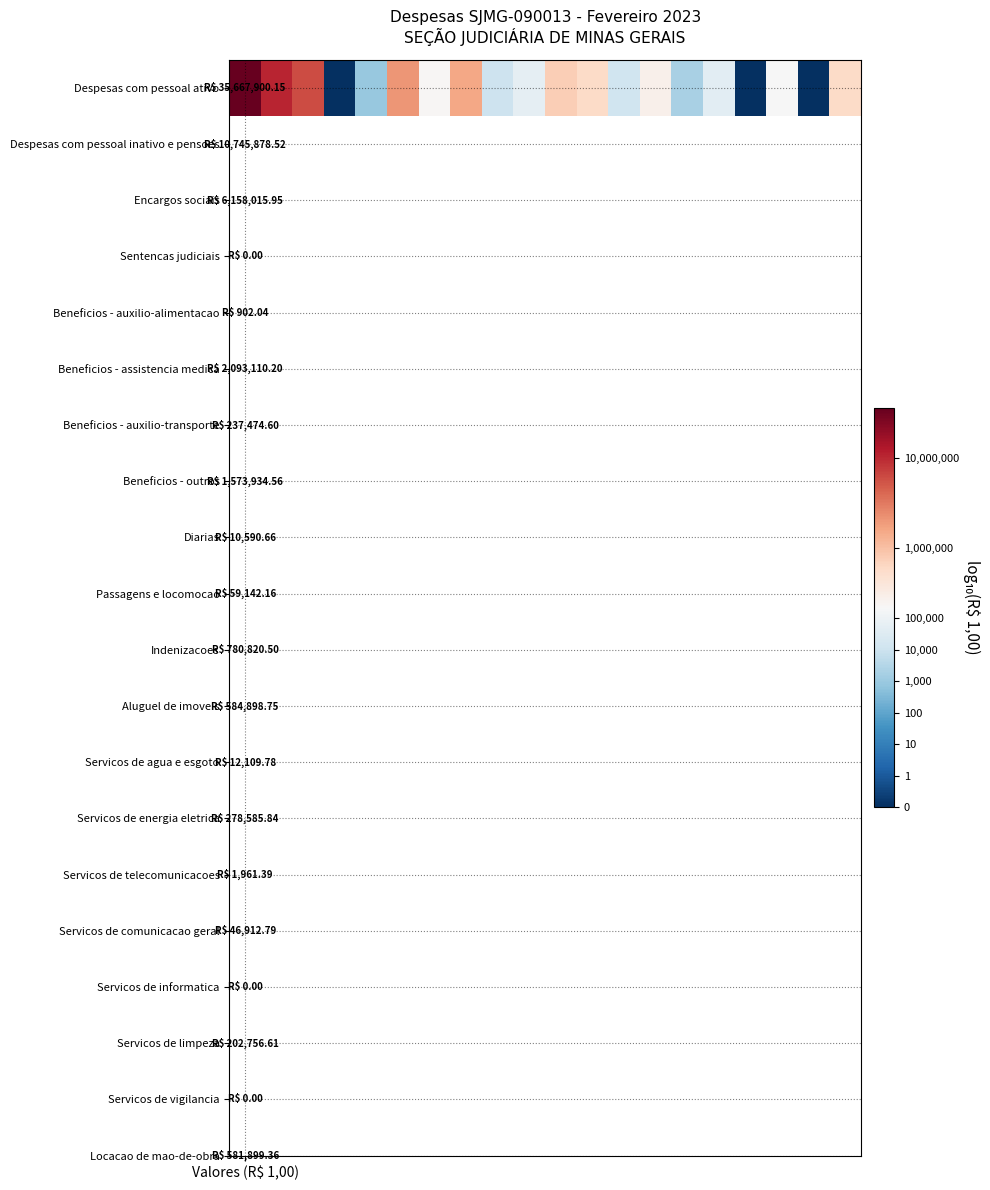

How many negative values are there?

3